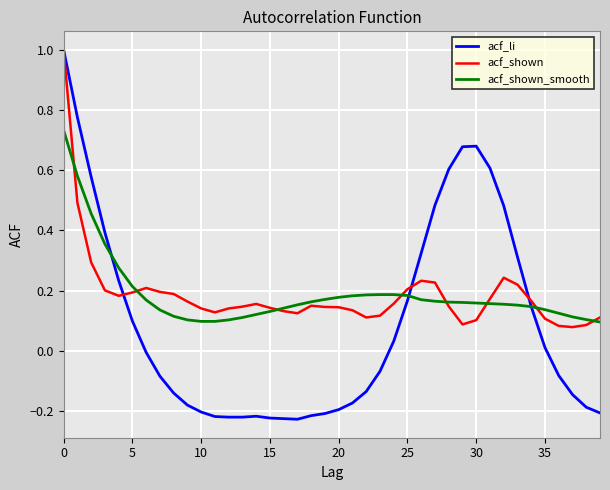

What is the maximum value shown in the chart?

1.0